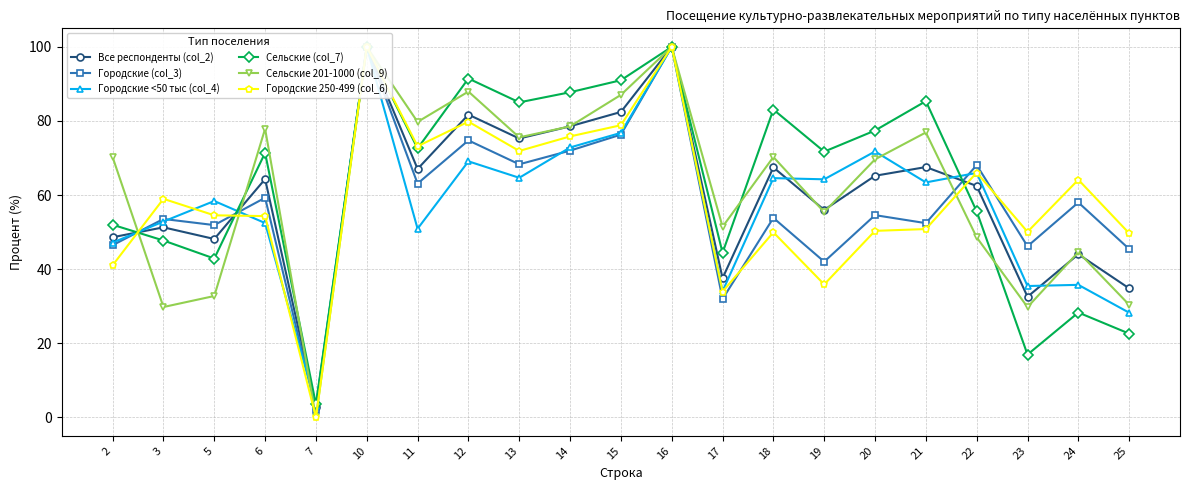

At which category does Все респонденты (col_2) reach its first local valley?

5